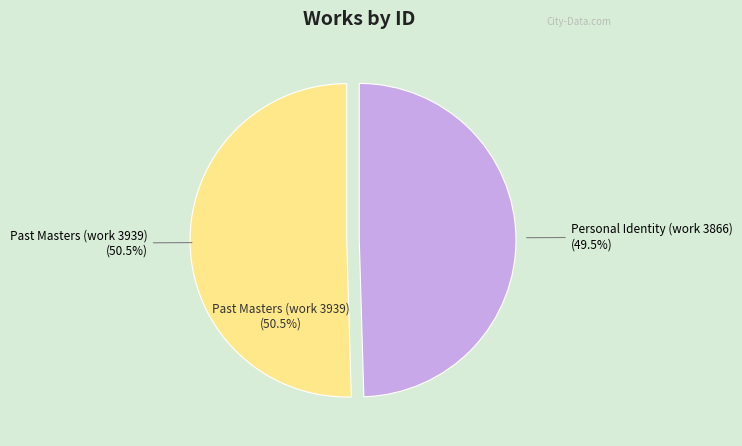

What is the change in value from Personal Identity (work 3866) to Past Masters (work 3939)?

+73